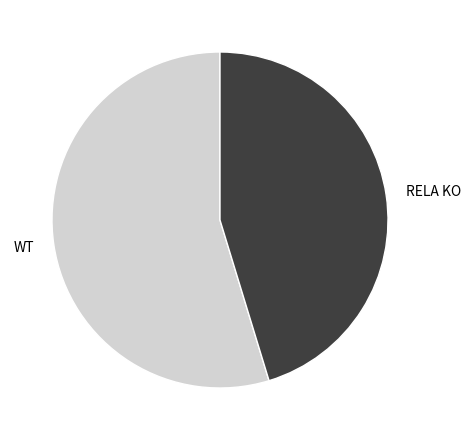

Which slice represents more than half of the pie?

WT